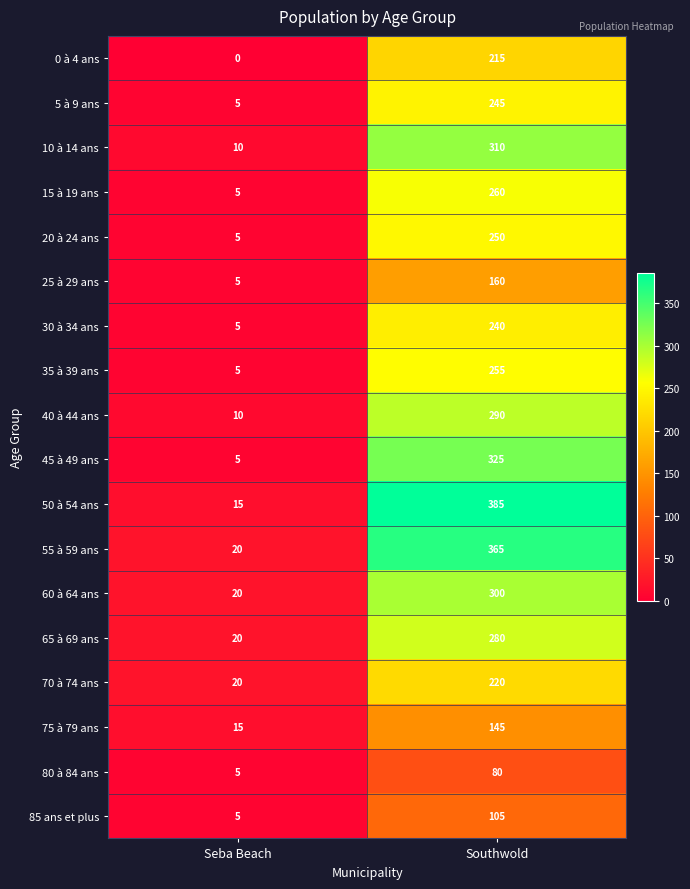

Rank the series at Southwold from lowest to highest value.

80 à 84 ans, 85 ans et plus, 75 à 79 ans, 25 à 29 ans, 0 à 4 ans, 70 à 74 ans, 30 à 34 ans, 5 à 9 ans, 20 à 24 ans, 35 à 39 ans, 15 à 19 ans, 65 à 69 ans, 40 à 44 ans, 60 à 64 ans, 10 à 14 ans, 45 à 49 ans, 55 à 59 ans, 50 à 54 ans